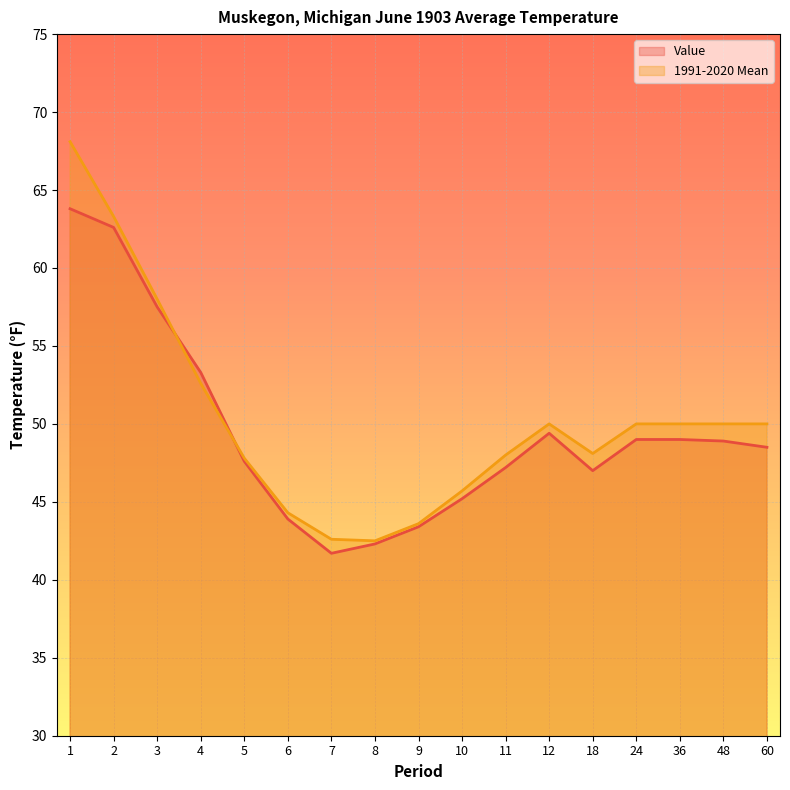

What value does the Value series have at 4?

53.3